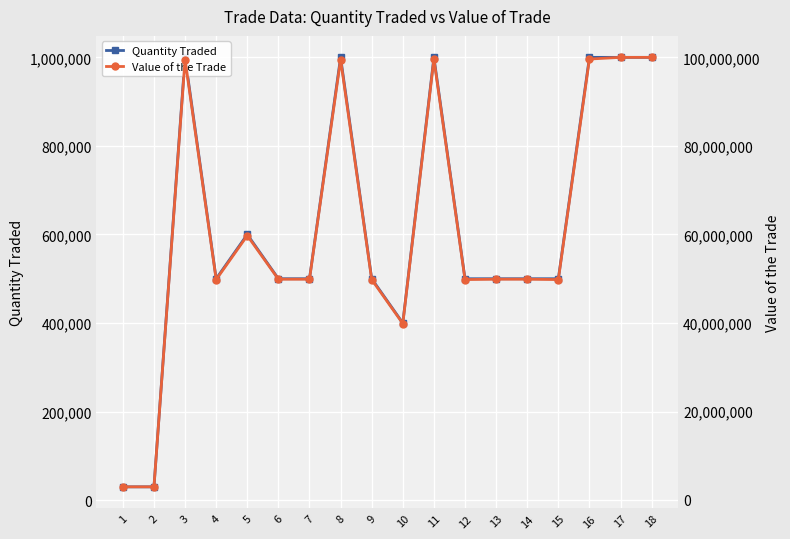

What is the value of the Quantity Traded point at the 11th from the left?

1000000